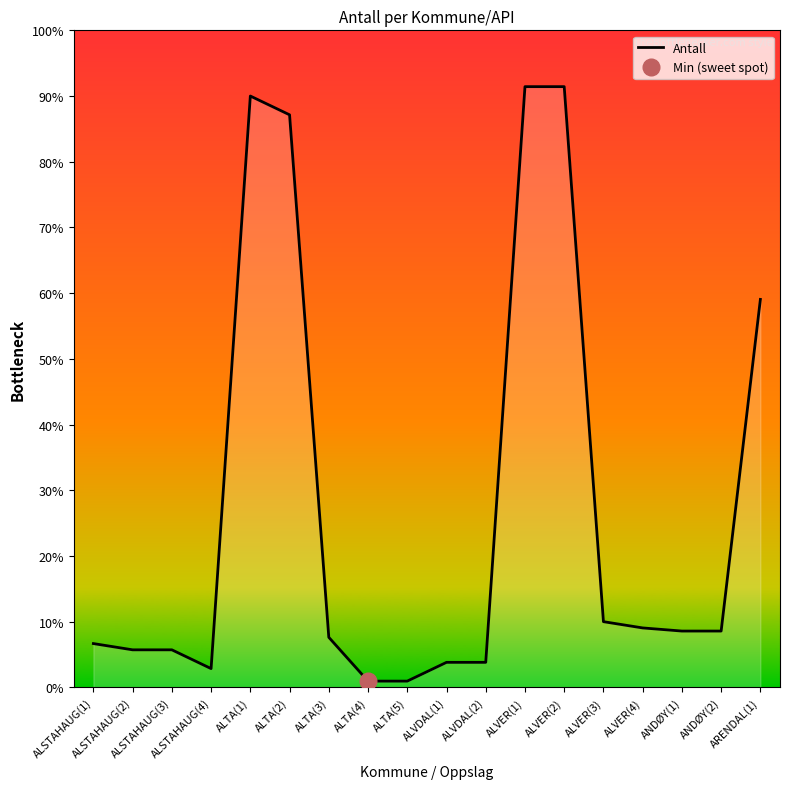

True or false: the data shows 21 at ALVER(3).

True